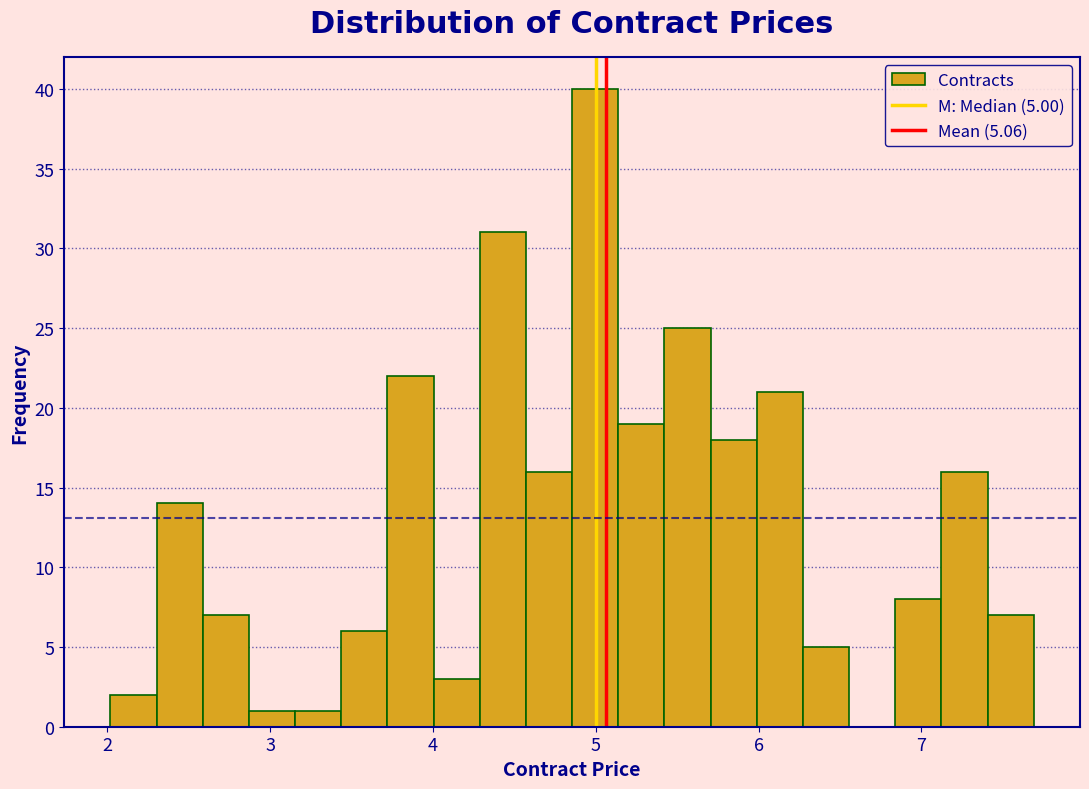

Around what value on the x-axis is the tallest bar? Give the approximate position of its centre, as read against the axis.

5.0